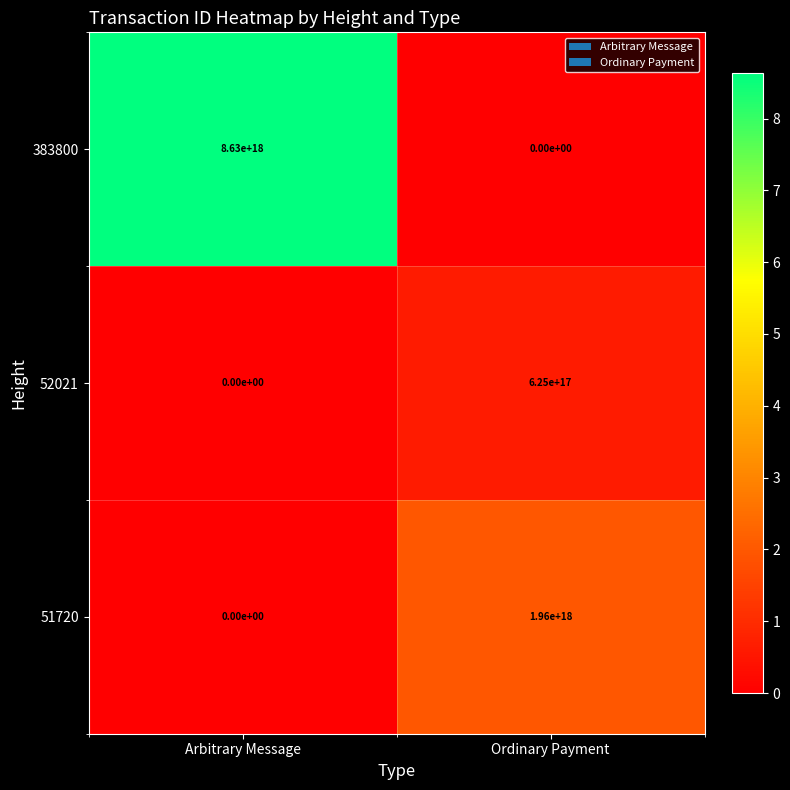

Which series has the widest spread of values?

383800